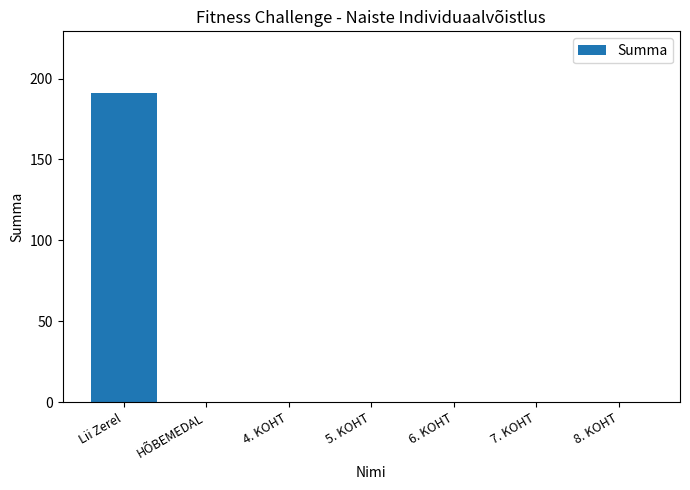

The value at 4. KOHT is -94. True or false?

False